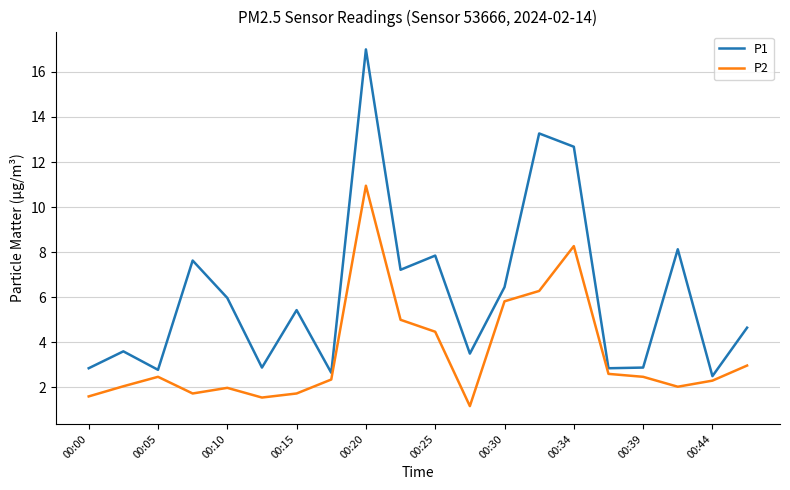

List the series in order of their overall mean, lowest first.

P2, P1